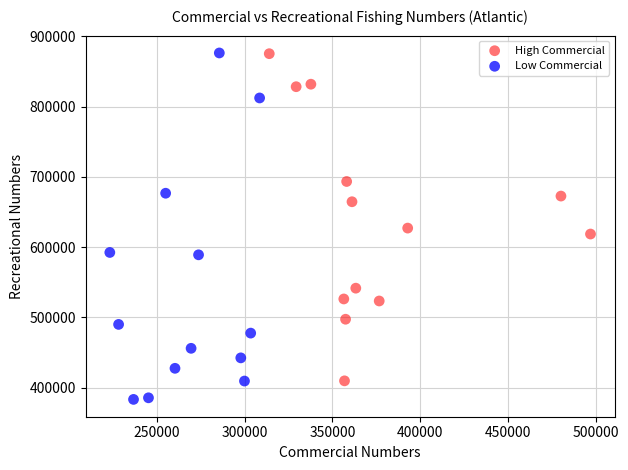

What are all the series names shown in the legend?

High Commercial, Low Commercial